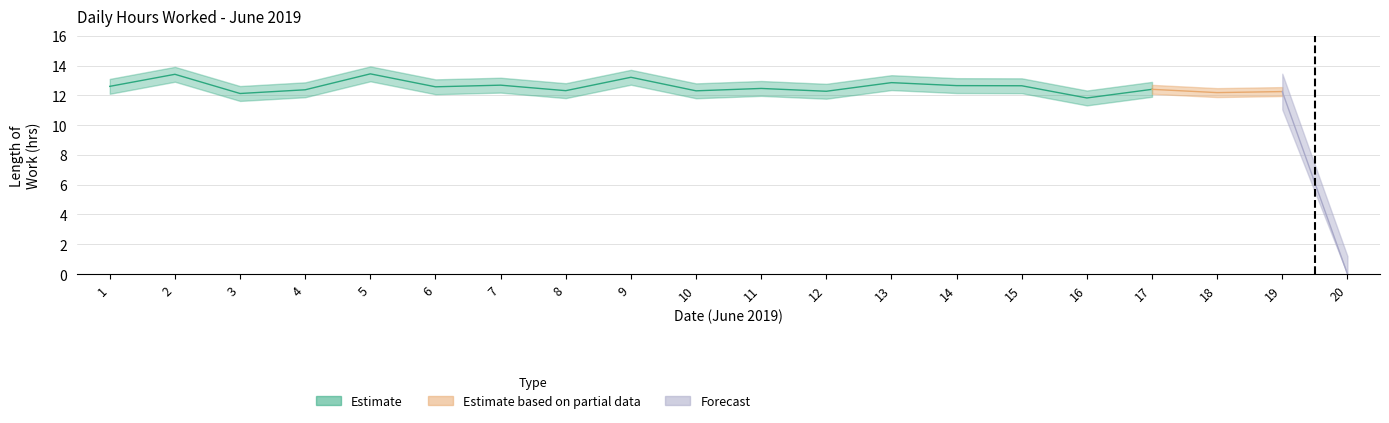

Where is the data nearest to the value 6?

16